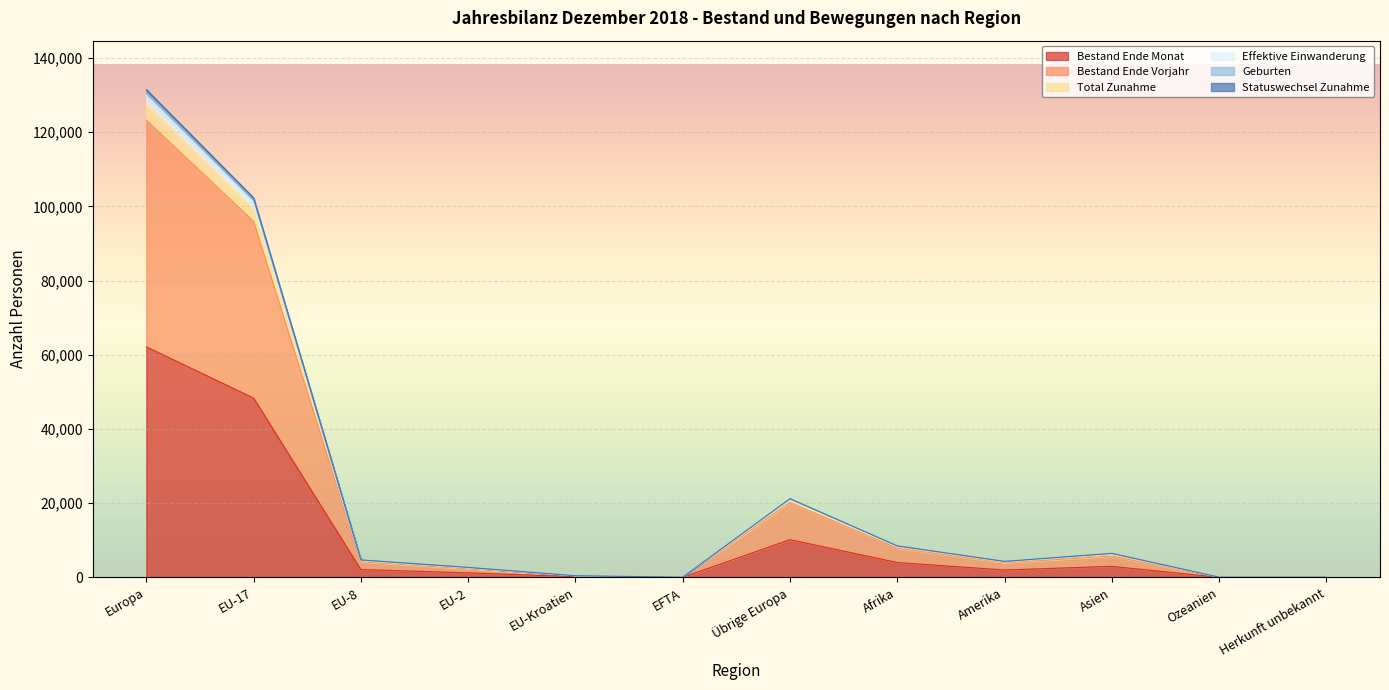

What is the highest value of the Geburten series?

127460